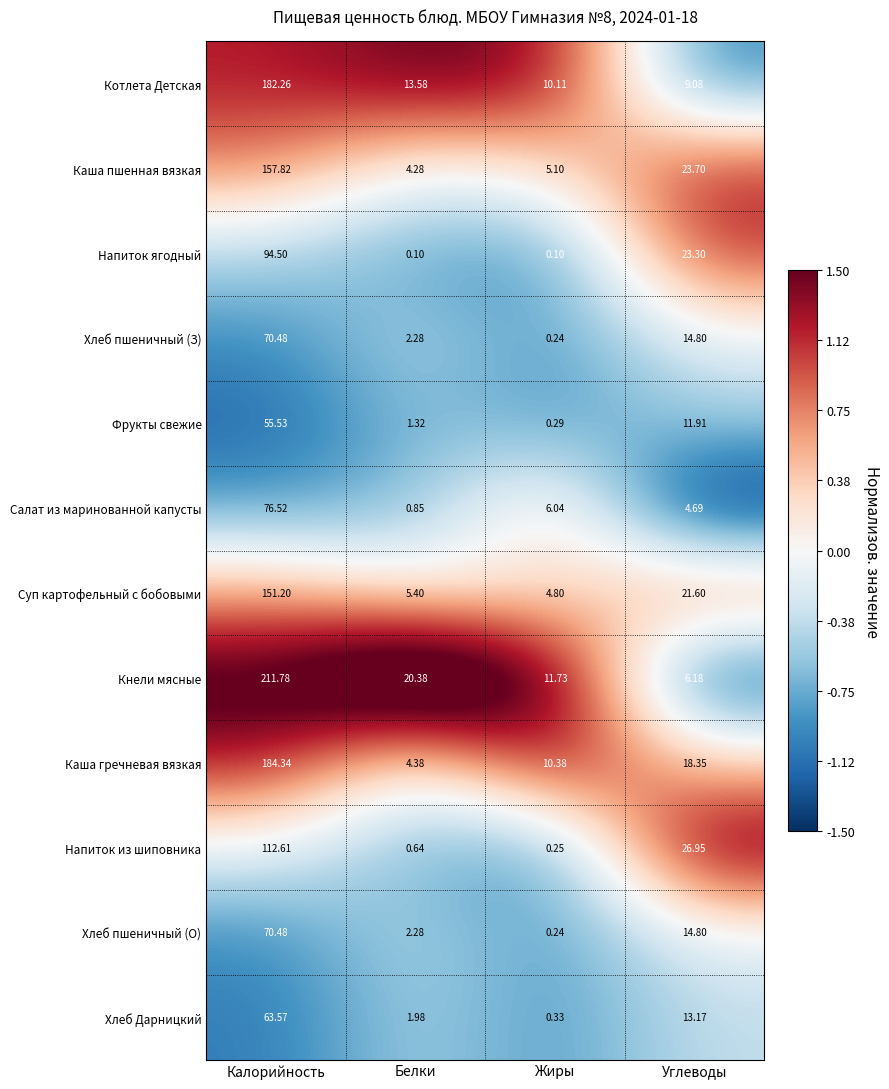

Count the number of data series in this chart.

12